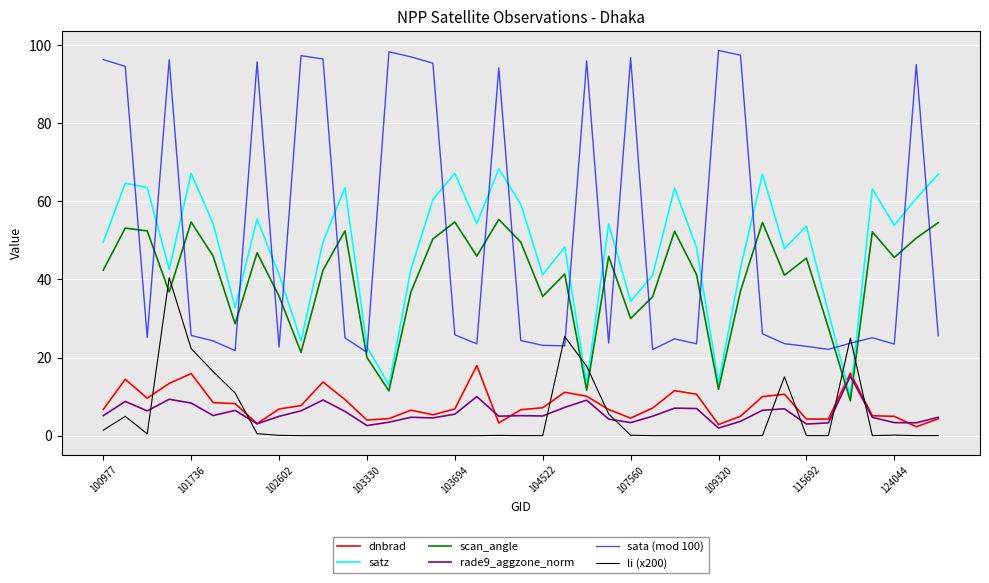

What is the greatest value displayed?

98.6